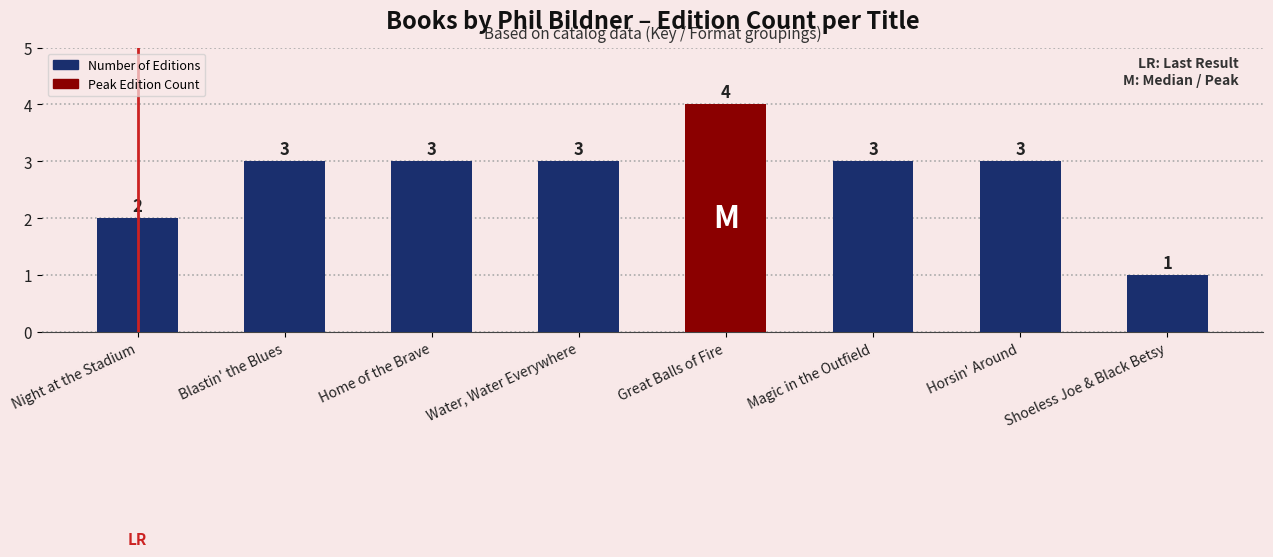

What is the smallest value displayed?

1